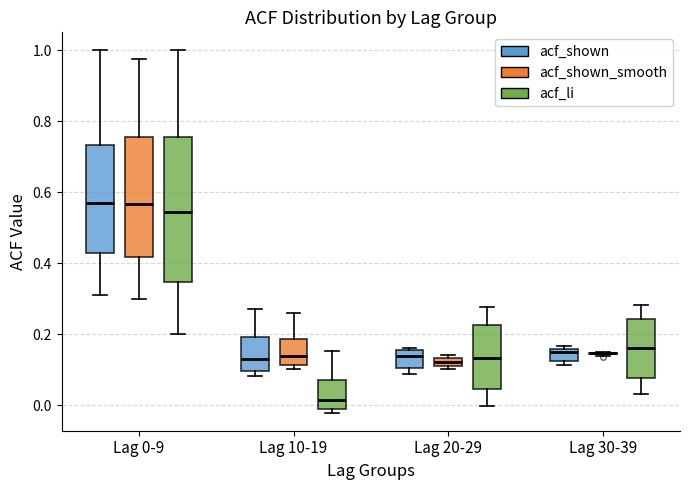

Comparing the boxes themselves (not the whiskers), which one is the tallest?

Lag 0-9 (acf_li)